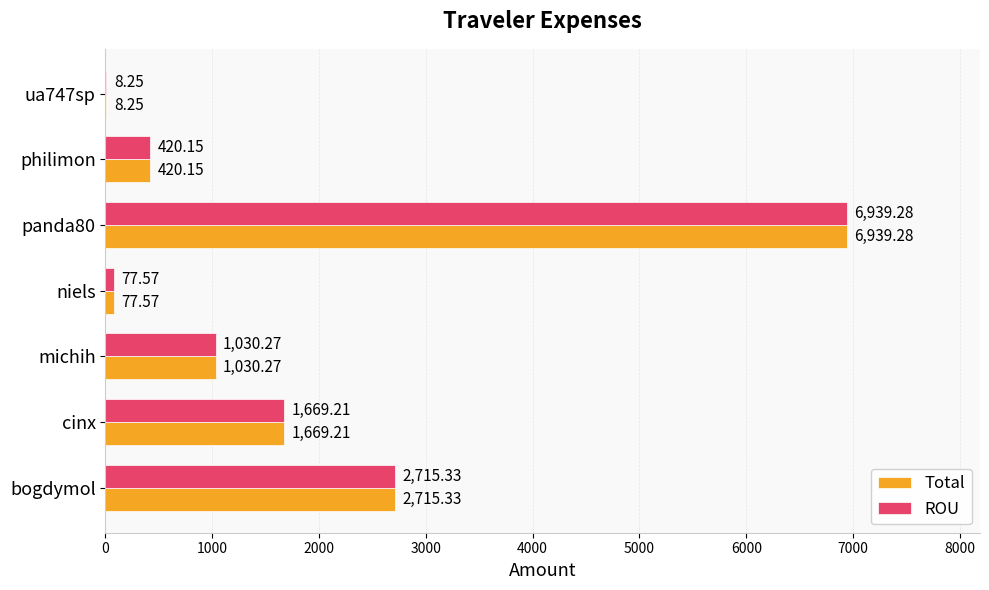

At which category is the sum across all series the highest?

panda80